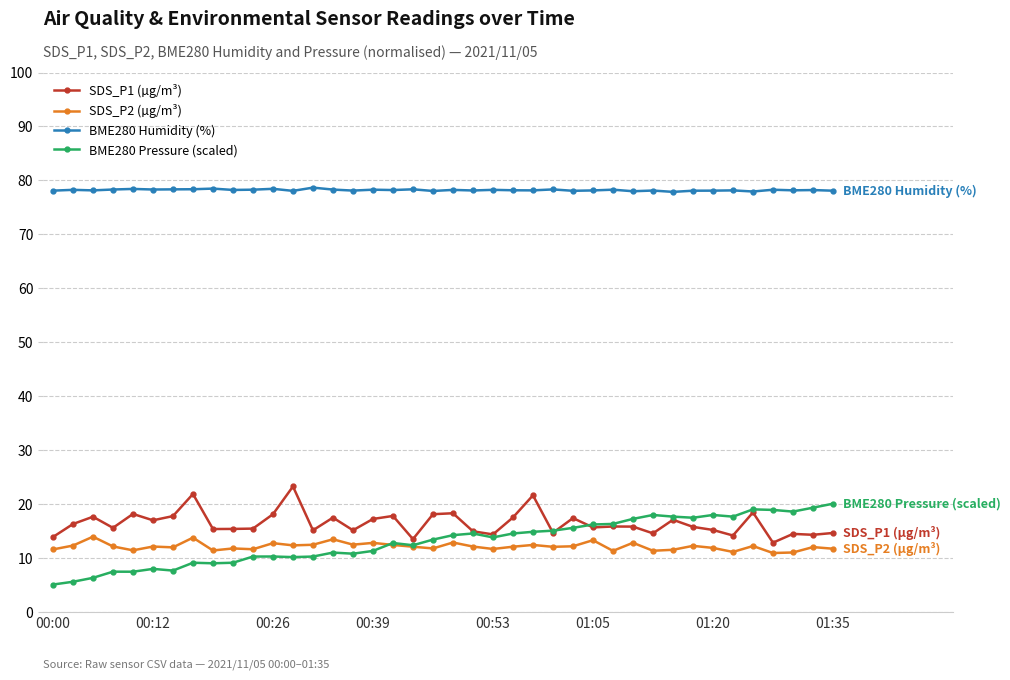

Count the number of categories in the chart.

40